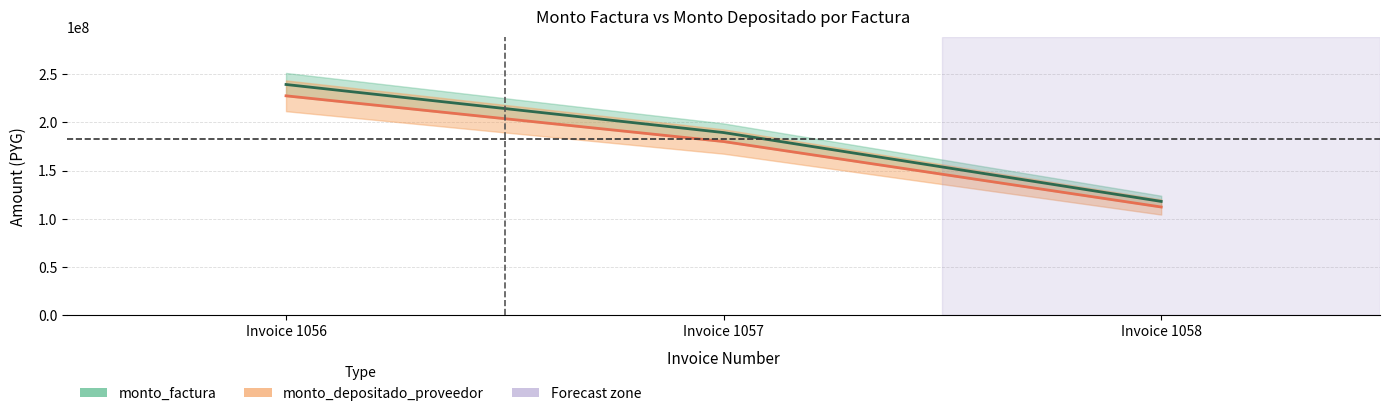

What is the average value of the monto_factura series?

182297333